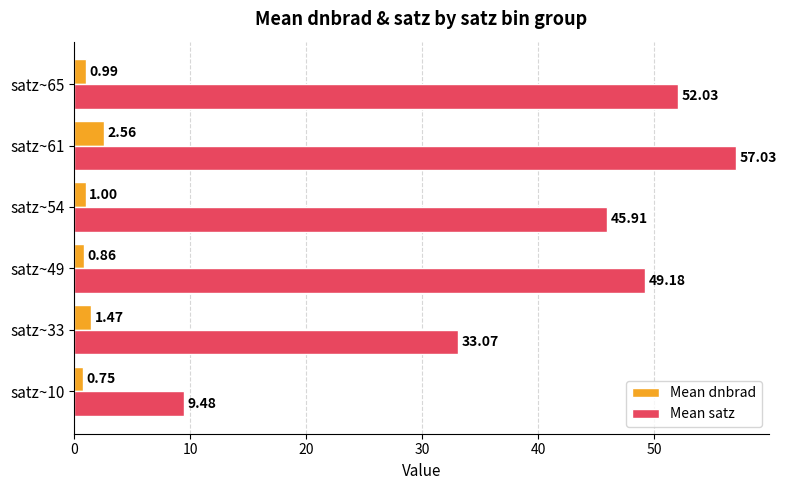

Is the value of Mean dnbrad at satz~54 greater than the value of Mean satz at satz~65?

No